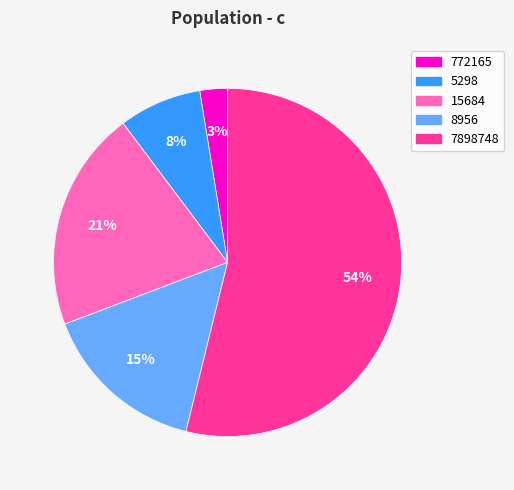

To the nearest percent, what is the difference between the 772165 and 5298 slice percentages?

5%